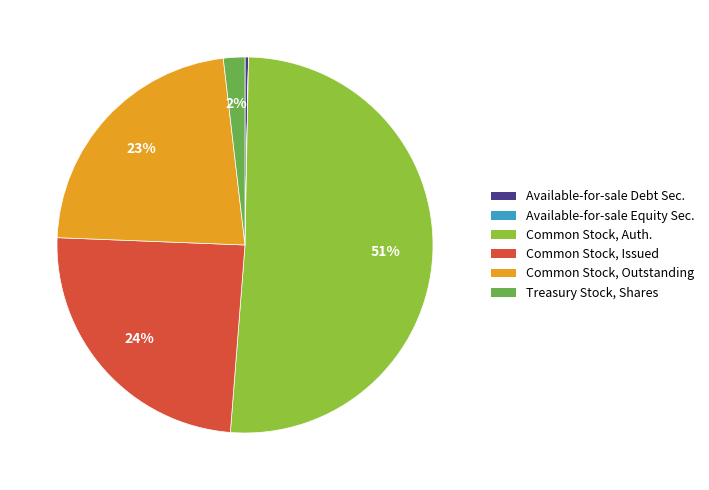

True or false: Available-for-sale Debt Sec. accounts for 0% of the total.

True